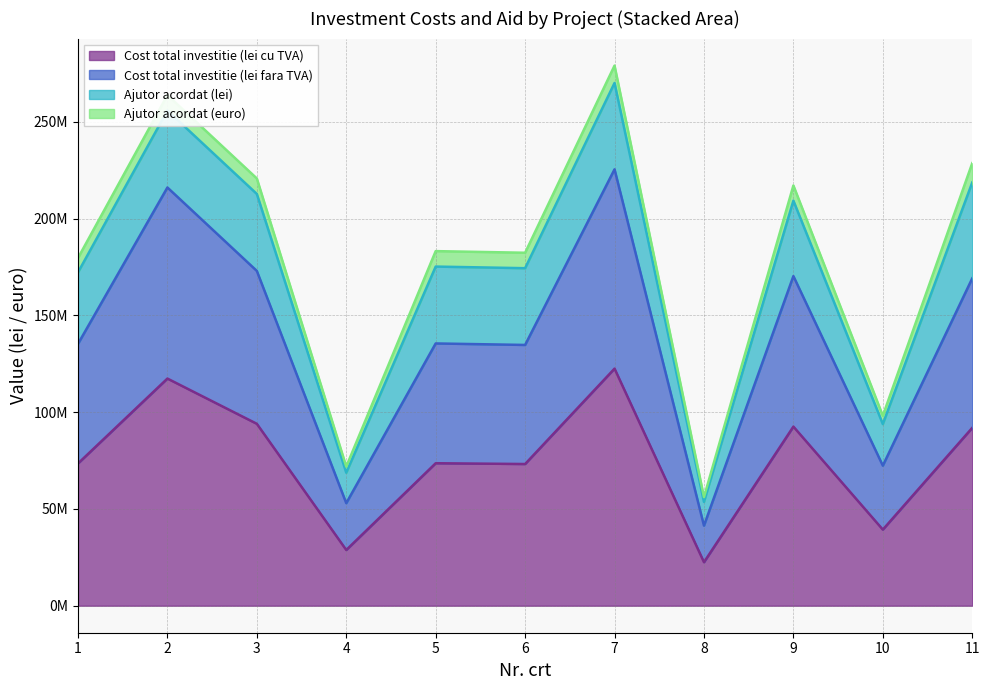

At which label is Cost total investitie (lei cu TVA) closest to 72477383?

6